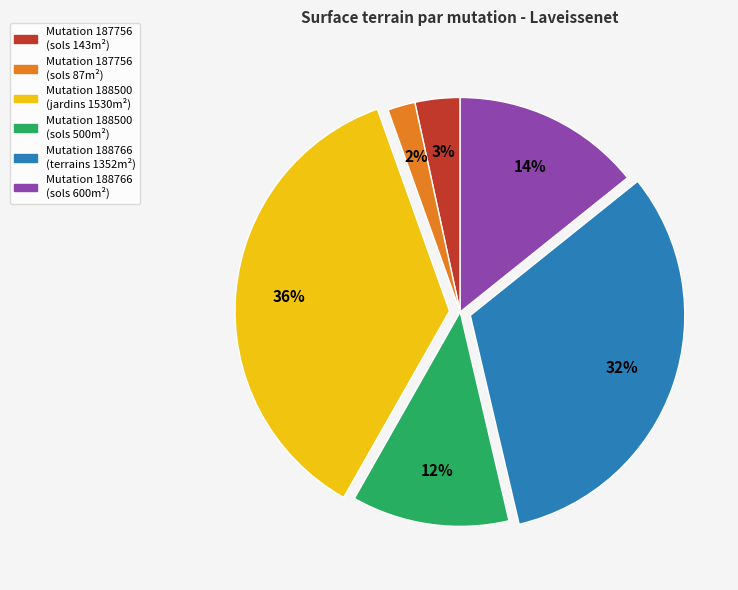

Is there a majority slice in this chart?

No